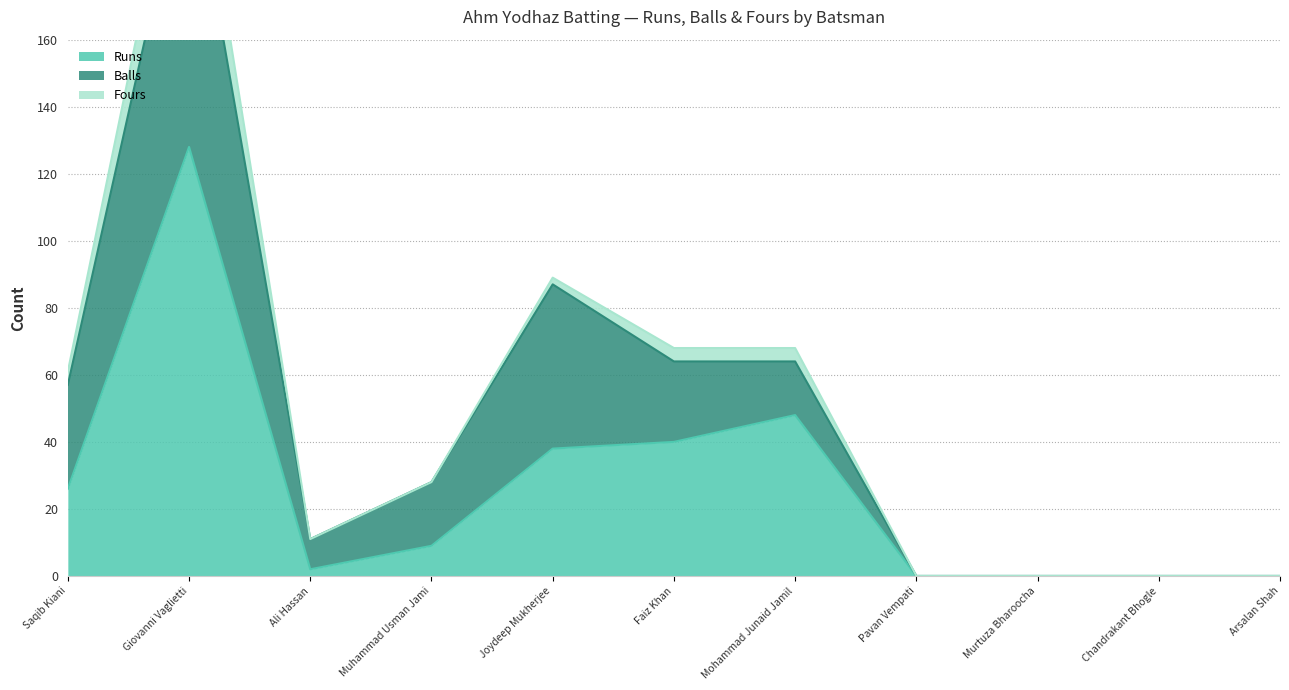

List the series in order of their overall mean, highest first.

Runs, Balls, Fours